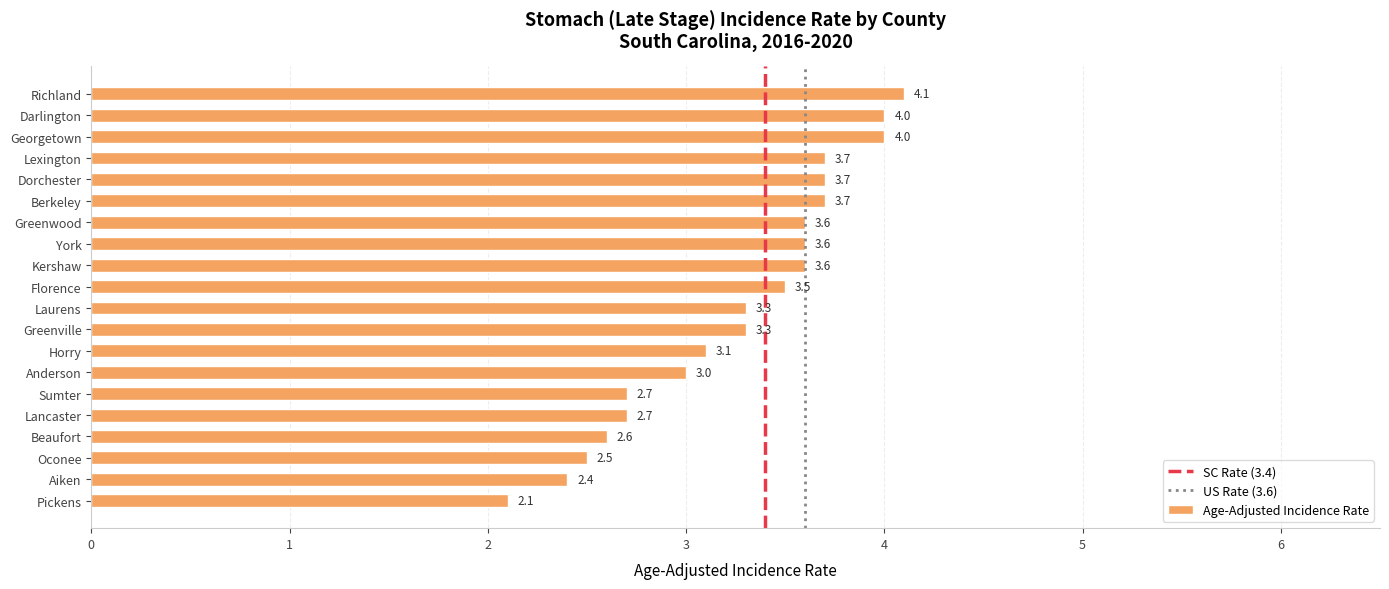

True or false: the data shows 4.0 at Georgetown.

True